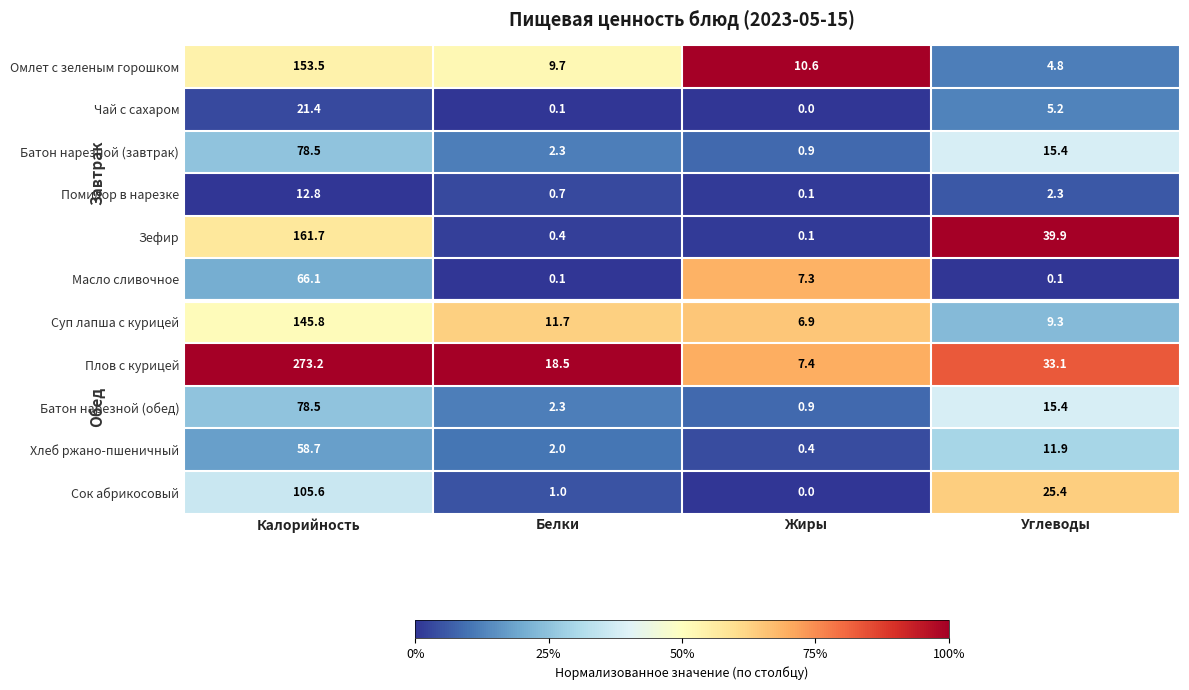

Rank the categories by Хлеб ржано-пшеничный value from highest to lowest.

Калорийность, Углеводы, Белки, Жиры